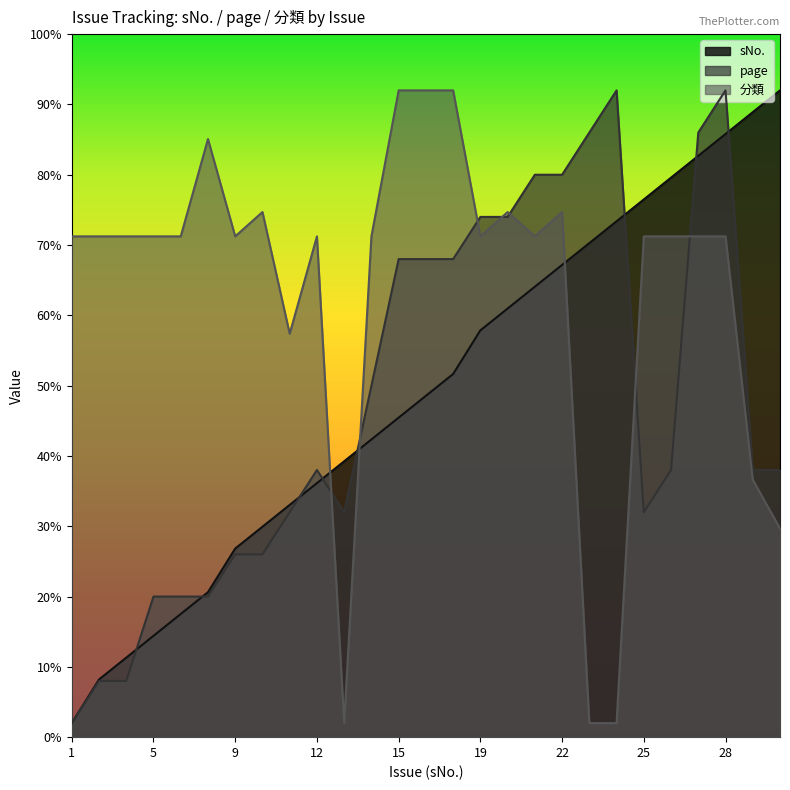

Which series has the largest total across all categories?

分類